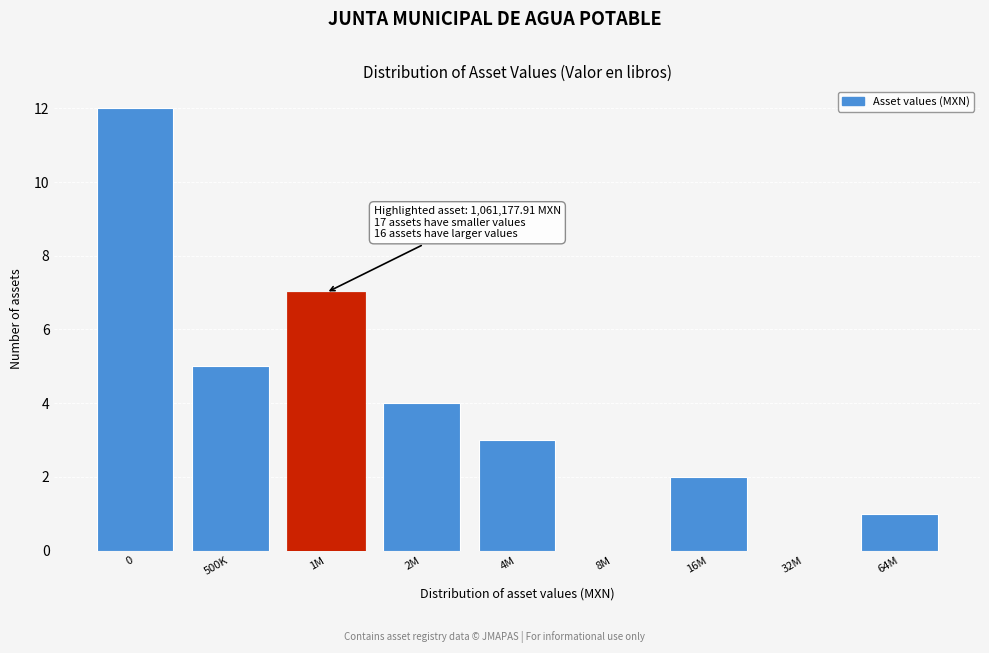

Reading right to left, extract all data points from this chart.

64M=1	32M=0	16M=2	8M=0	4M=3	2M=4	1M=7	500K=5	0=12